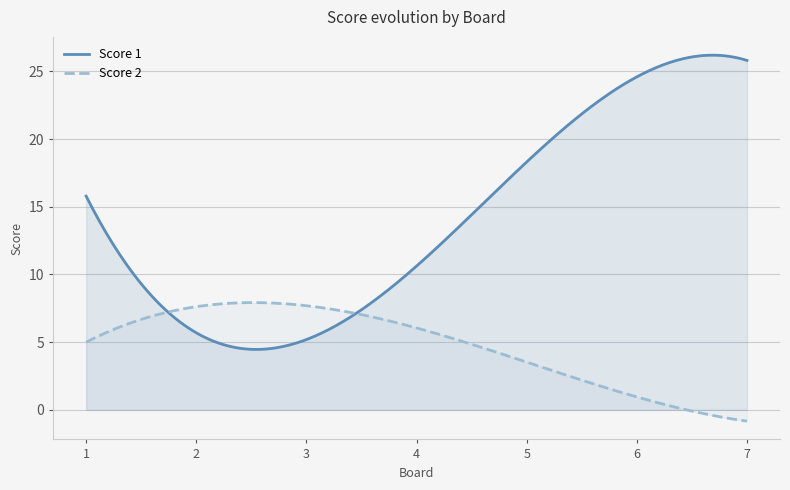

Count the number of categories in the chart.

300